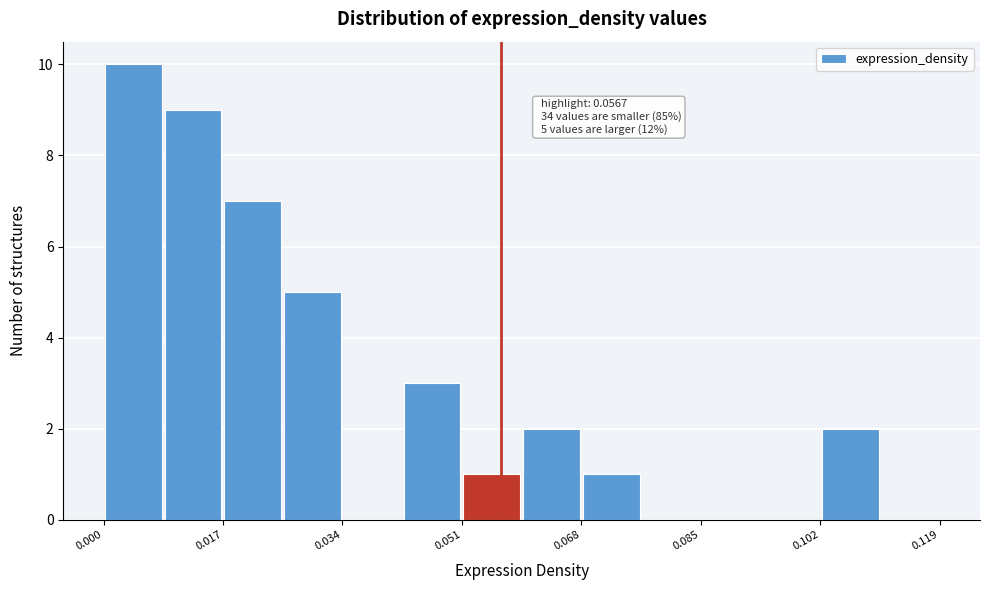

Over which range of the x-axis is the bar tallest?

0.000 to 0.008